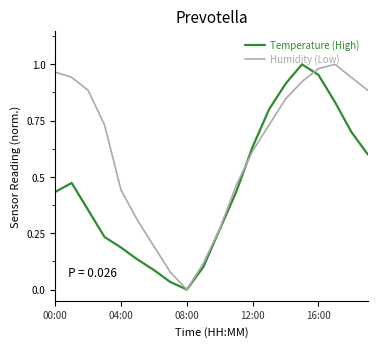

Is this an area chart (filled region under the line)?

No